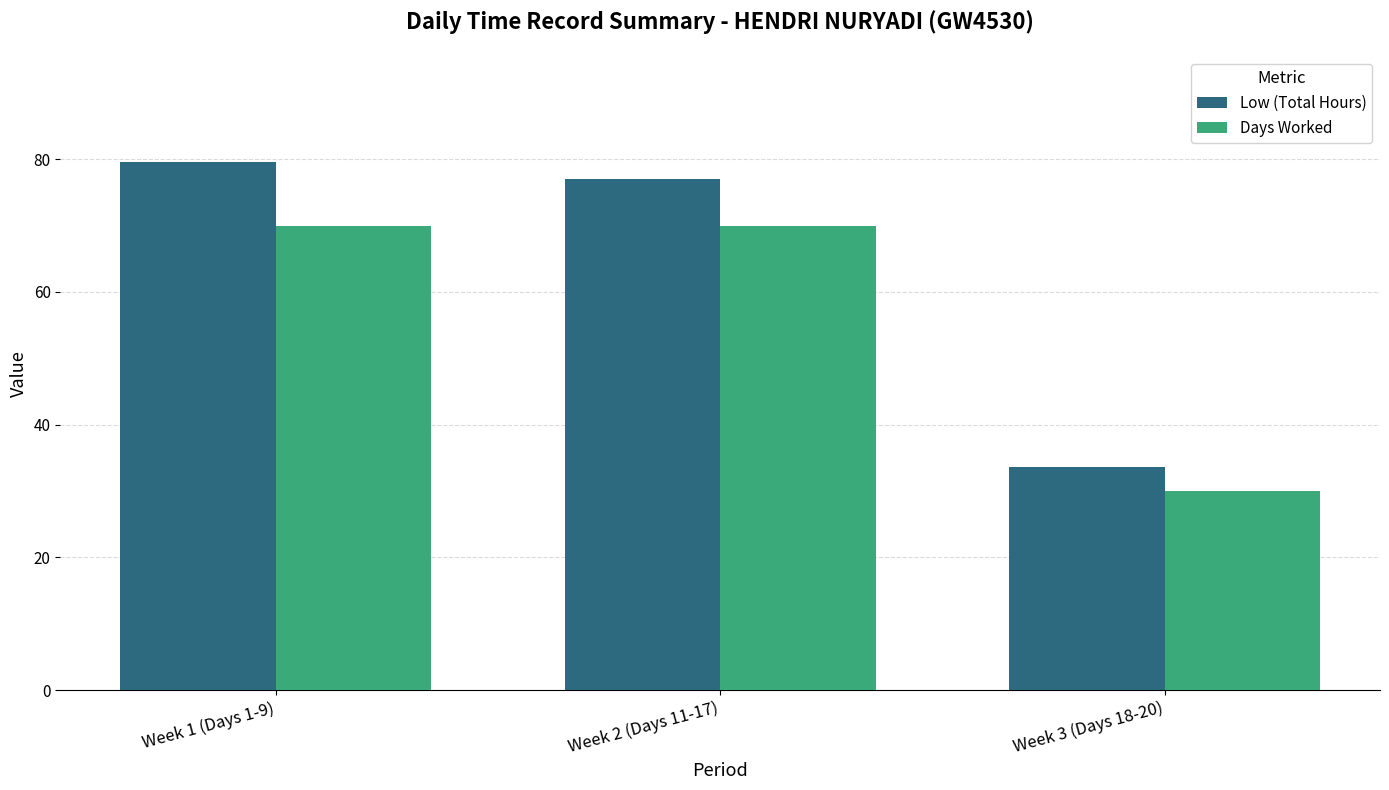

True or false: Low (Total Hours) has a value of 119.9 at Week 1 (Days 1-9).

False